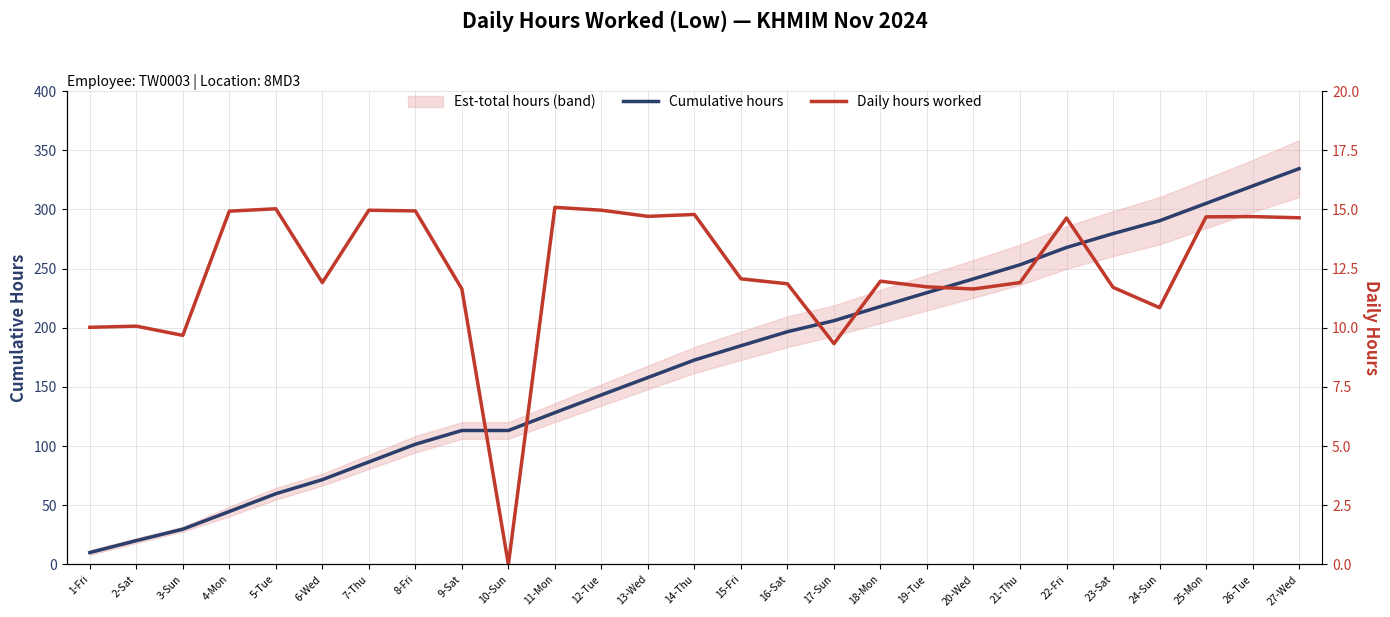

What is the label of the 20th point from the left?

20-Wed